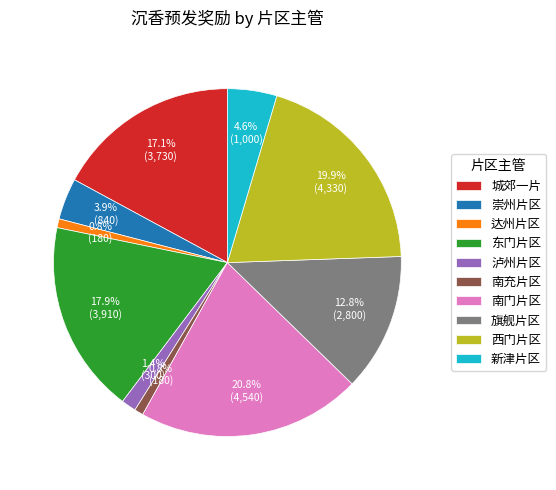

To the nearest percent, what is the combined percentage of 新津片区 and 南充片区?

5%